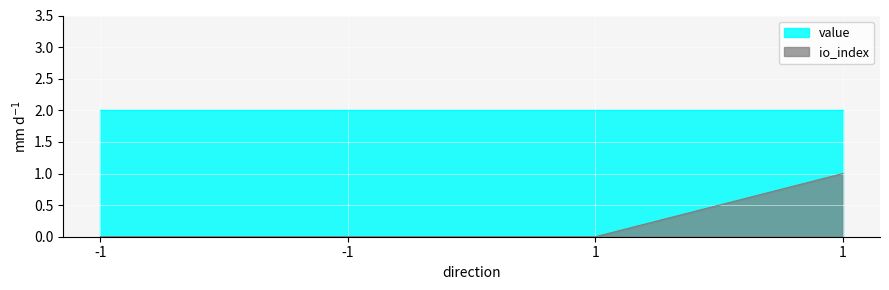

Is it true that the value at 1 is 0?

False